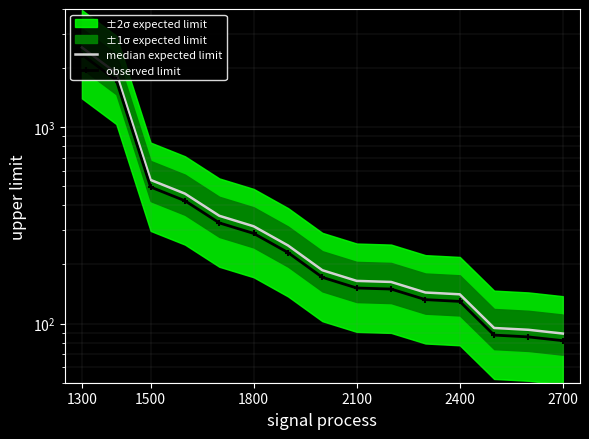

True or false: observed limit and median expected limit cross at least once.

False